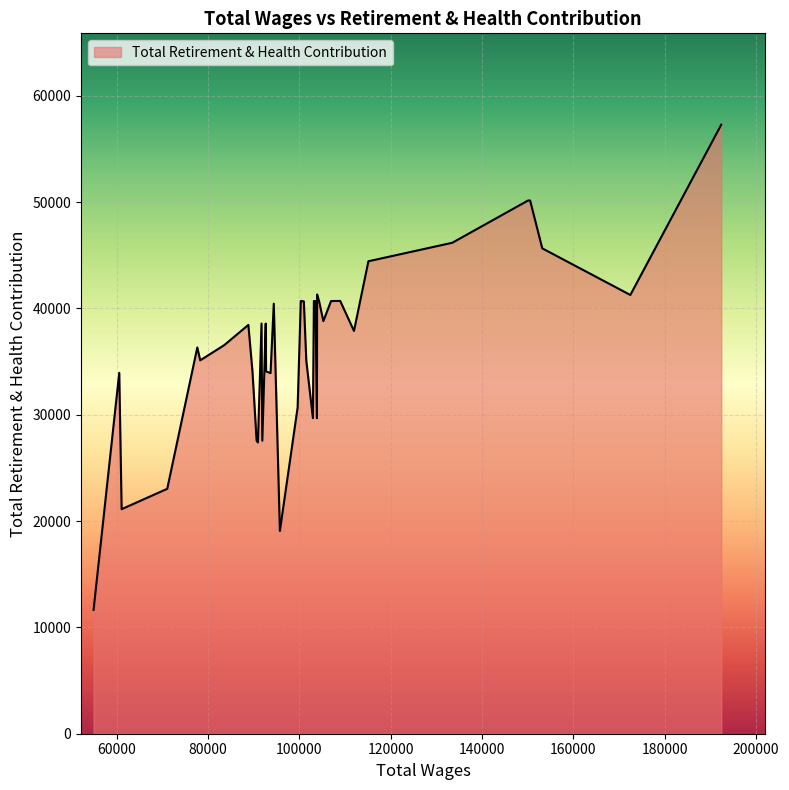

What is the greatest value displayed?

57285